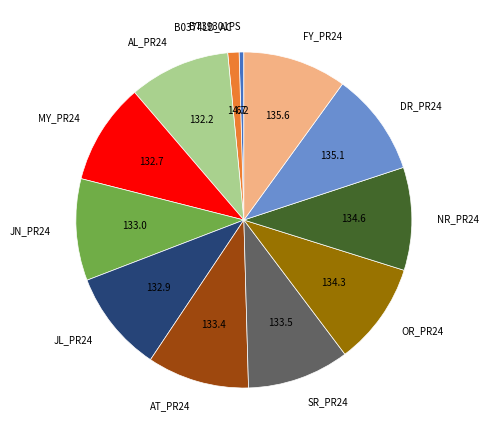

What is the smallest slice in the pie chart?

BT39301PS